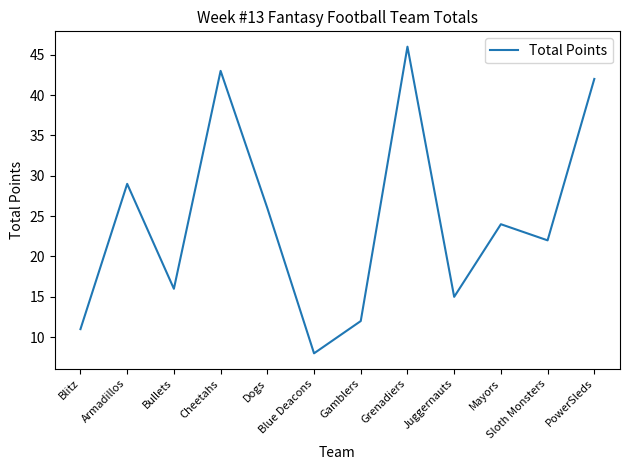

What is the difference between the values at Armadillos and Mayors?

5